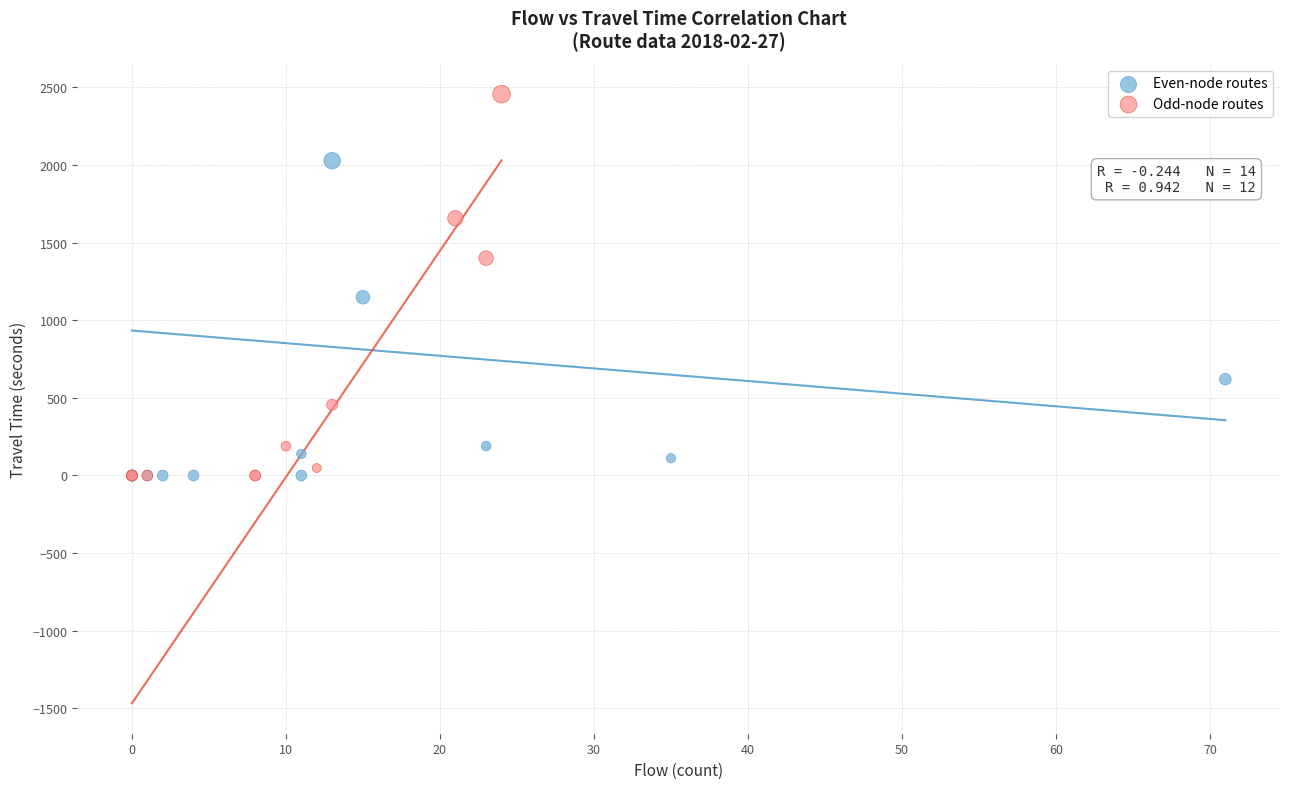

Which series has the largest Y range (max minus min)?

Odd-node routes